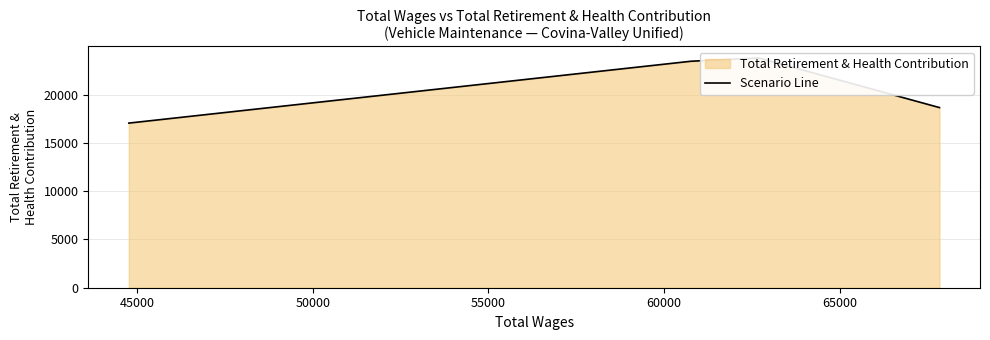

How many series are shown in this chart?

1